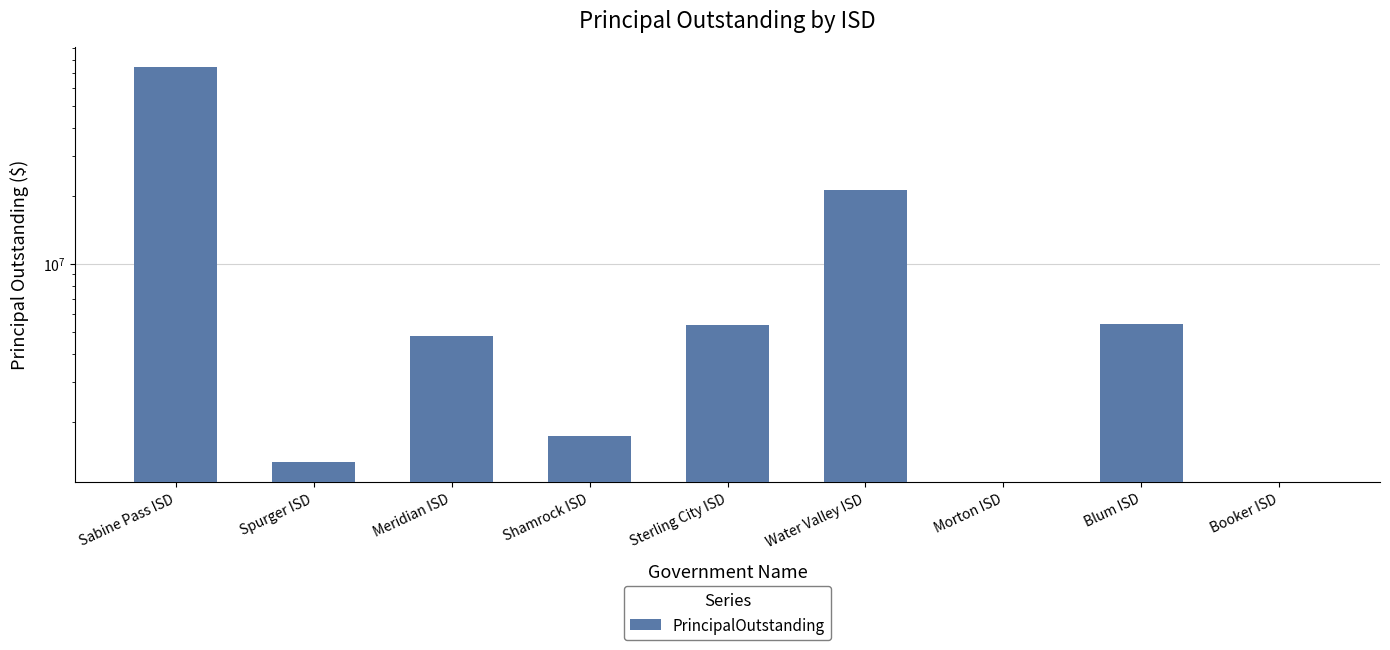

The value at Meridian ISD is 2871337.1. True or false?

False